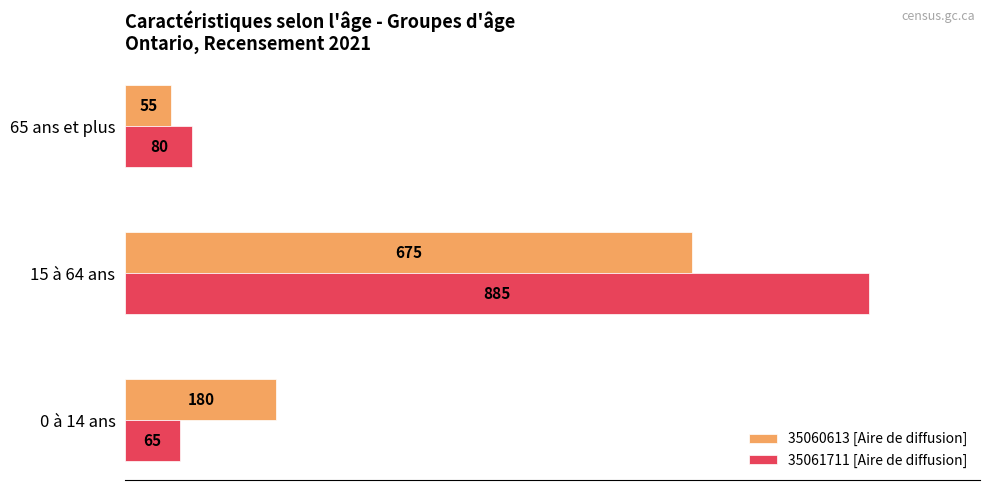

Rank the categories by 35061711 [Aire de diffusion] value from lowest to highest.

0 à 14 ans, 65 ans et plus, 15 à 64 ans